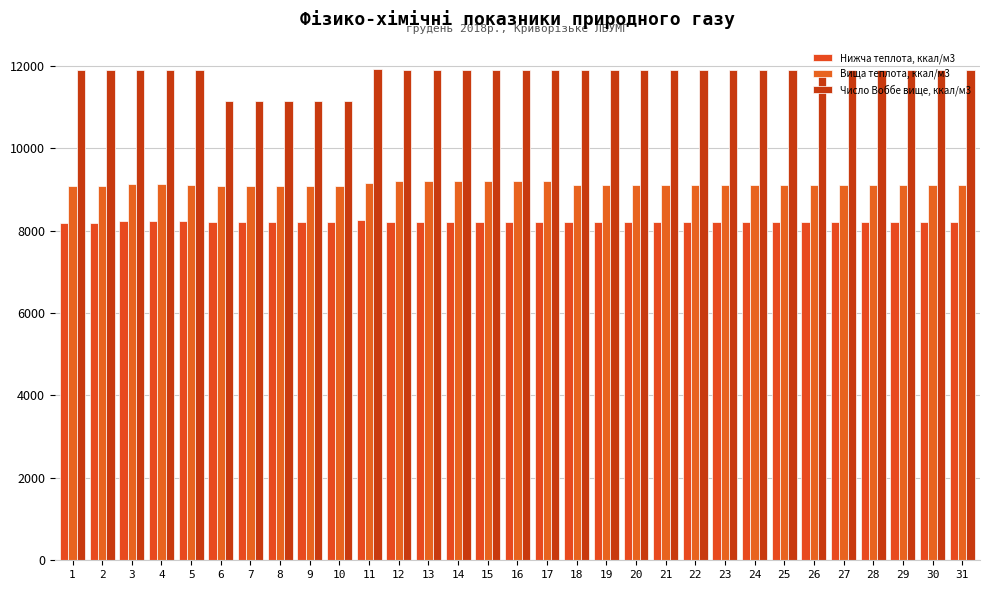

Which series has the largest total across all categories?

Число Воббе вище, ккал/м3